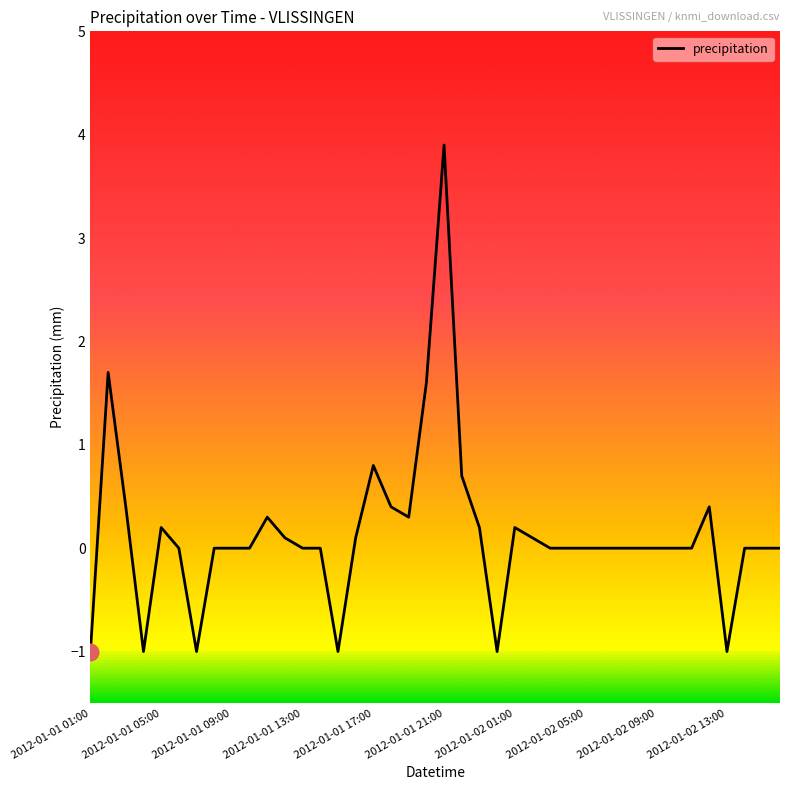

What is the minimum value shown in the chart?

-1.0